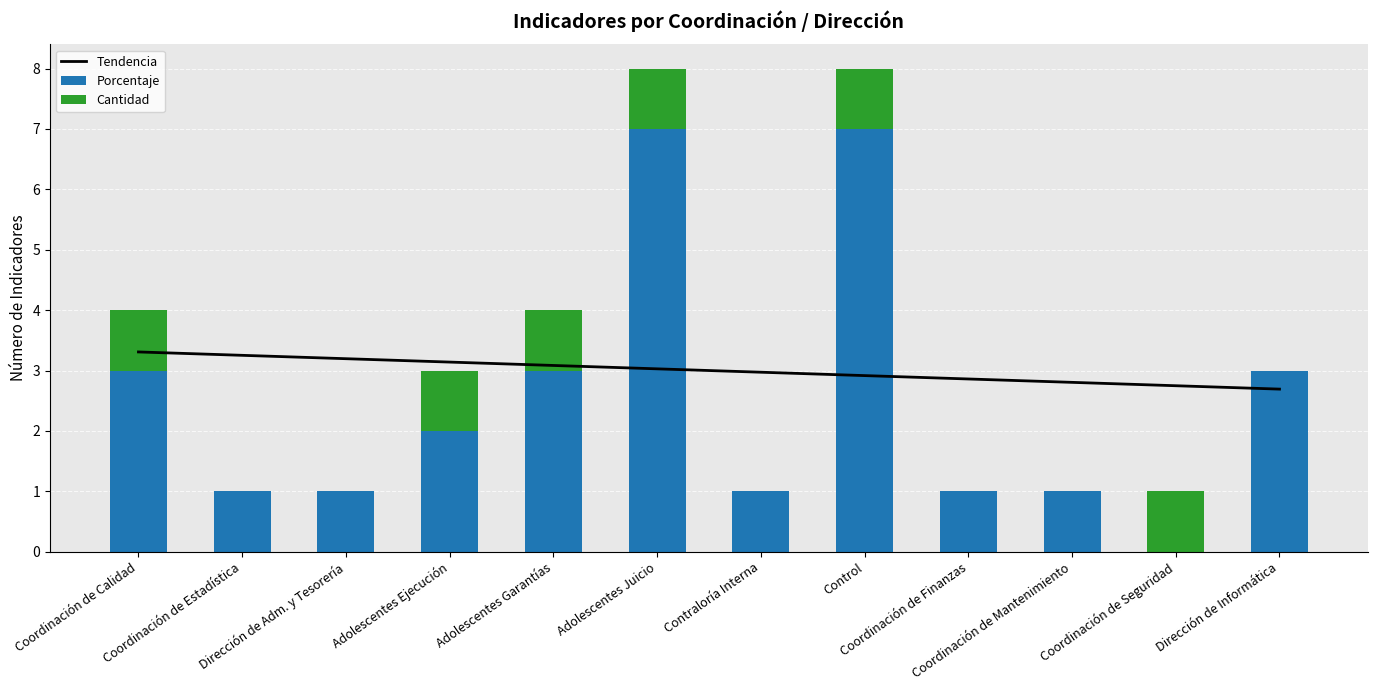

What is the label of the 6th bar from the left?

Adolescentes Juicio